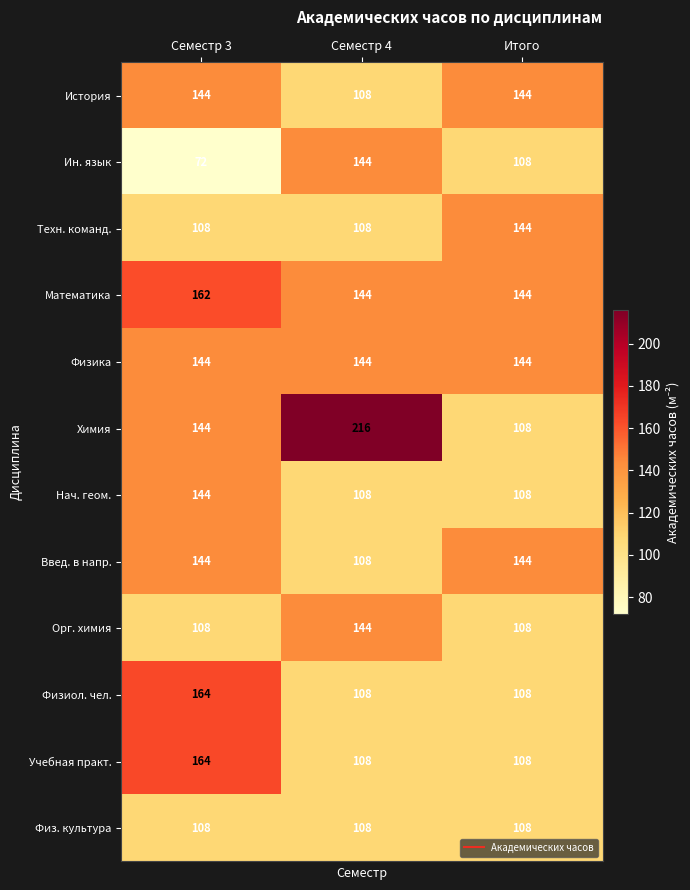

What is the lowest value of the Введ. в напр. series?

108